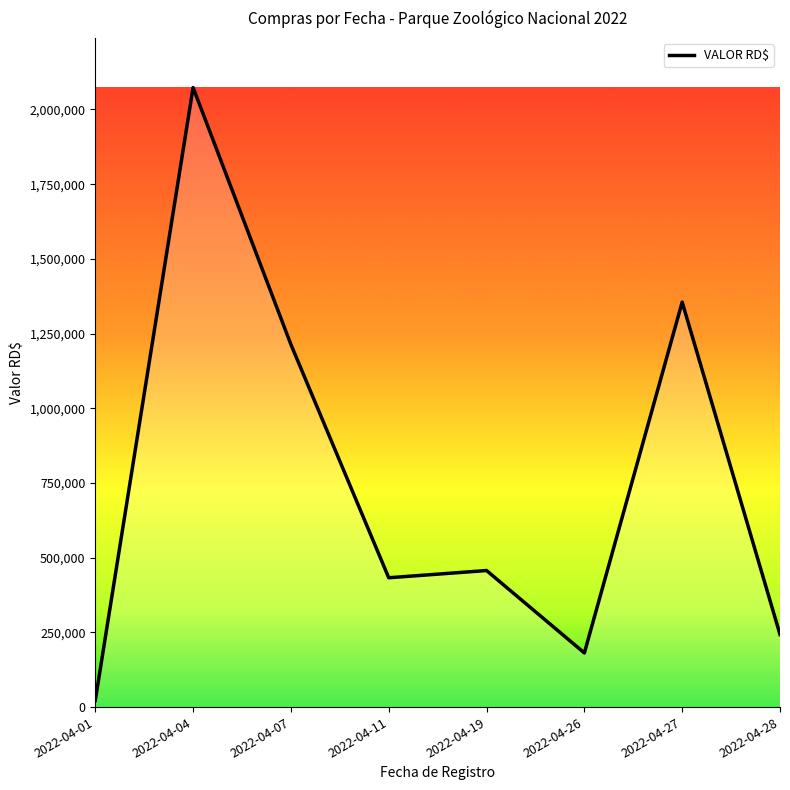

How many interior local valleys (lower than both neighbors) does the data have?

2